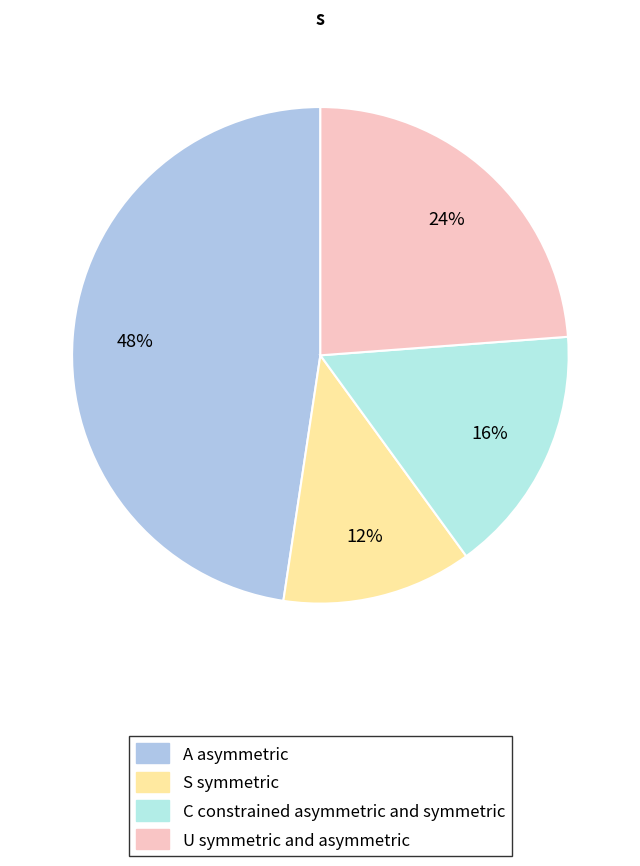

How many slices are in this pie chart?

4